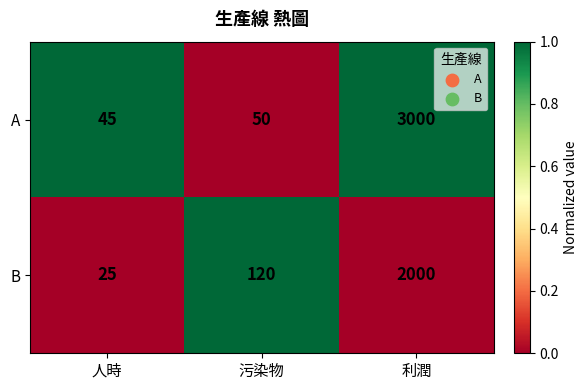

Which category has the highest value across all series?

利潤